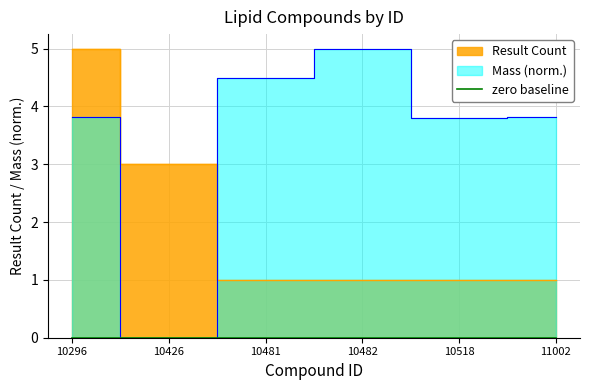

Is it true that Mass equals 6.8 at 10481?

False